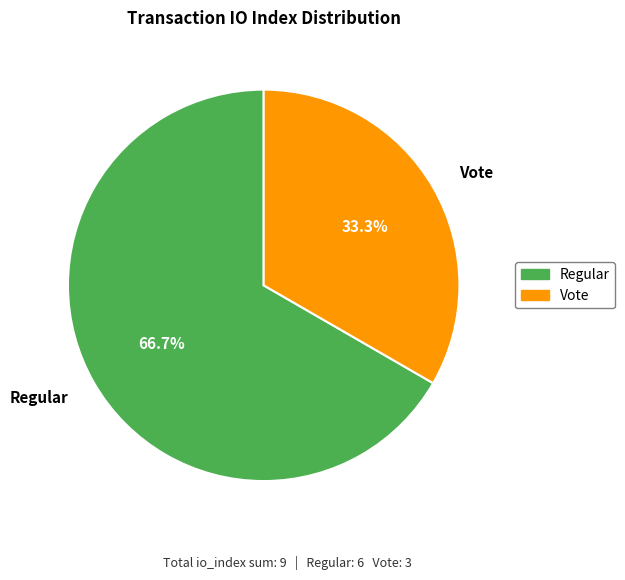

Which has a higher value, Regular or Vote?

Regular